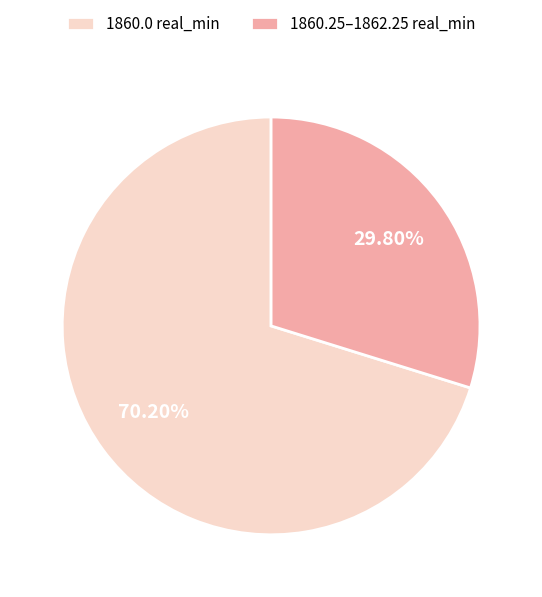

What is the ratio of the value at 1860.25–1862.25 real_min to the value at 1860.0 real_min?

0.4